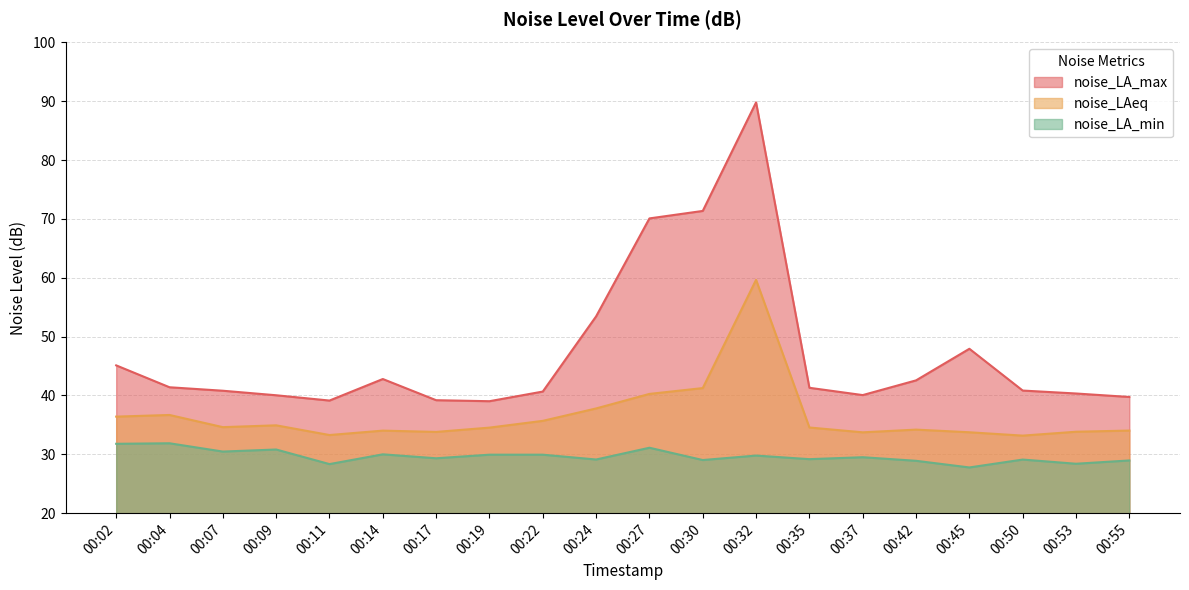

What is the difference between the highest and lowest values at 00:27?

39.0